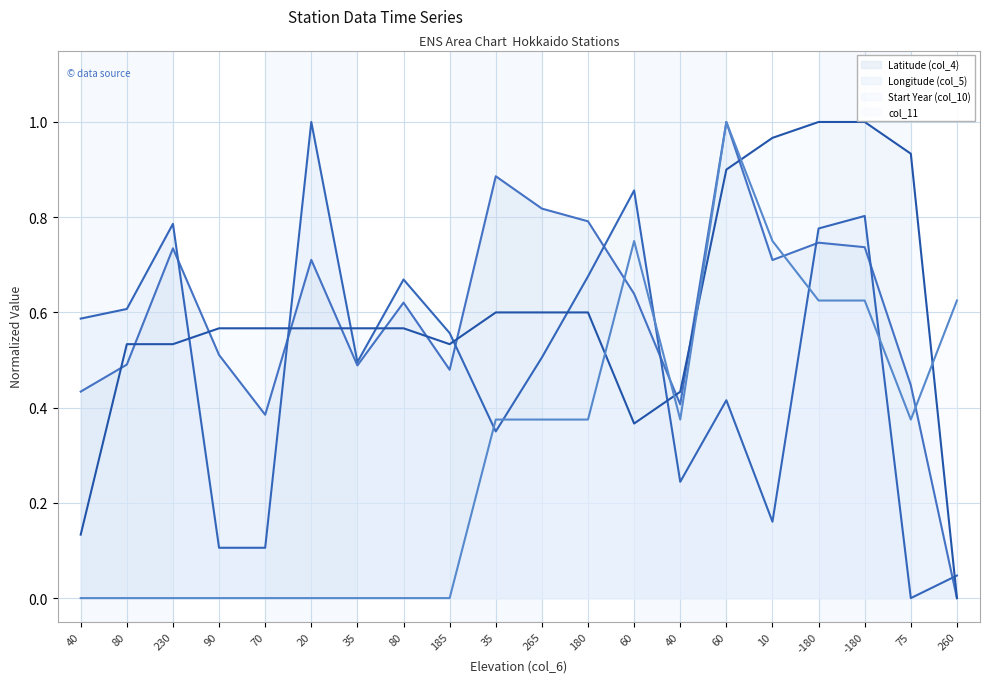

How many distinct data groups are displayed?

4